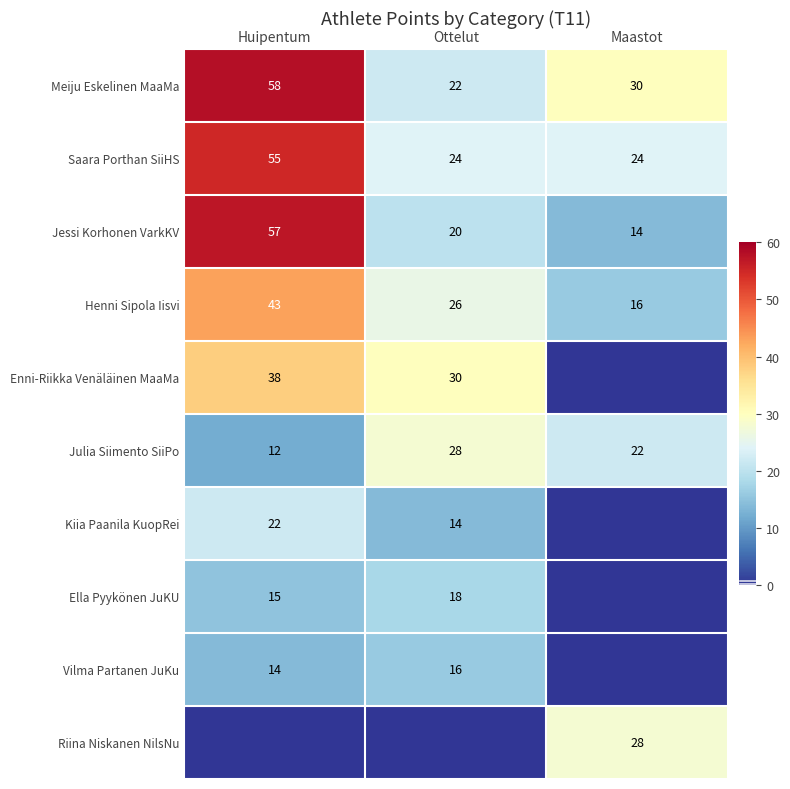

Is it true that Jessi Korhonen VarkKV equals 20 at Ottelut?

True